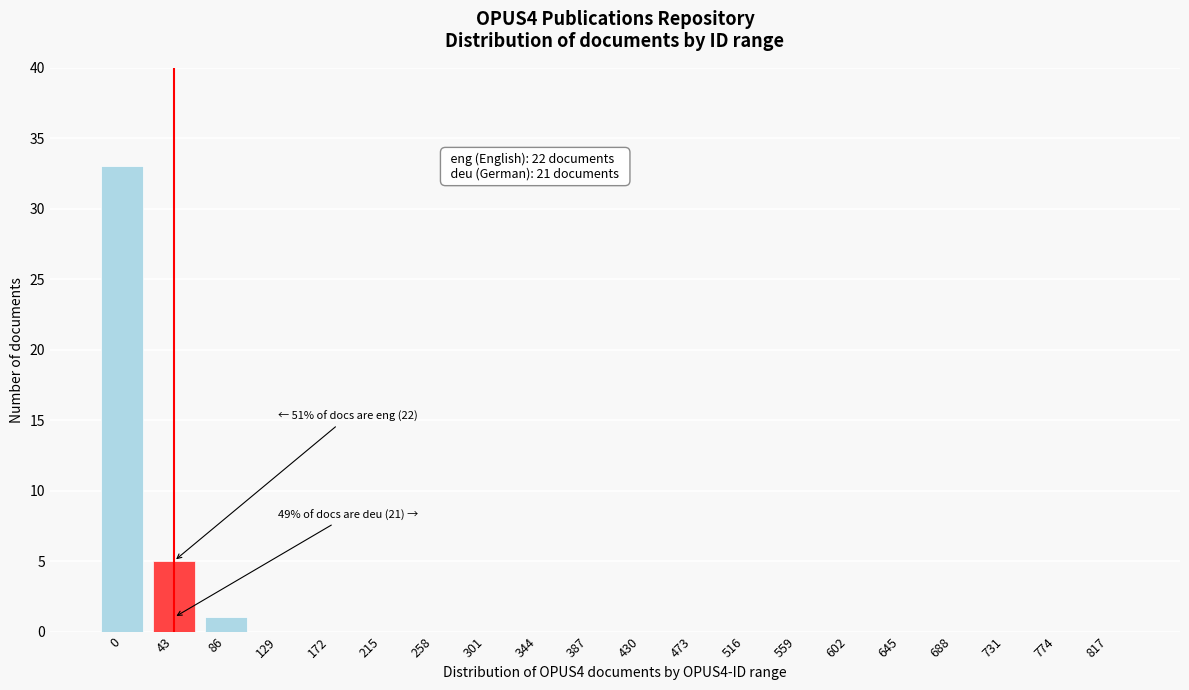

Reading left to right, what are all the values shown in this chart?

0=33	43=5	86=1	129=0	172=0	215=0	258=0	301=0	344=0	387=0	430=0	473=0	516=0	559=0	602=0	645=0	688=0	731=0	774=0	817=0